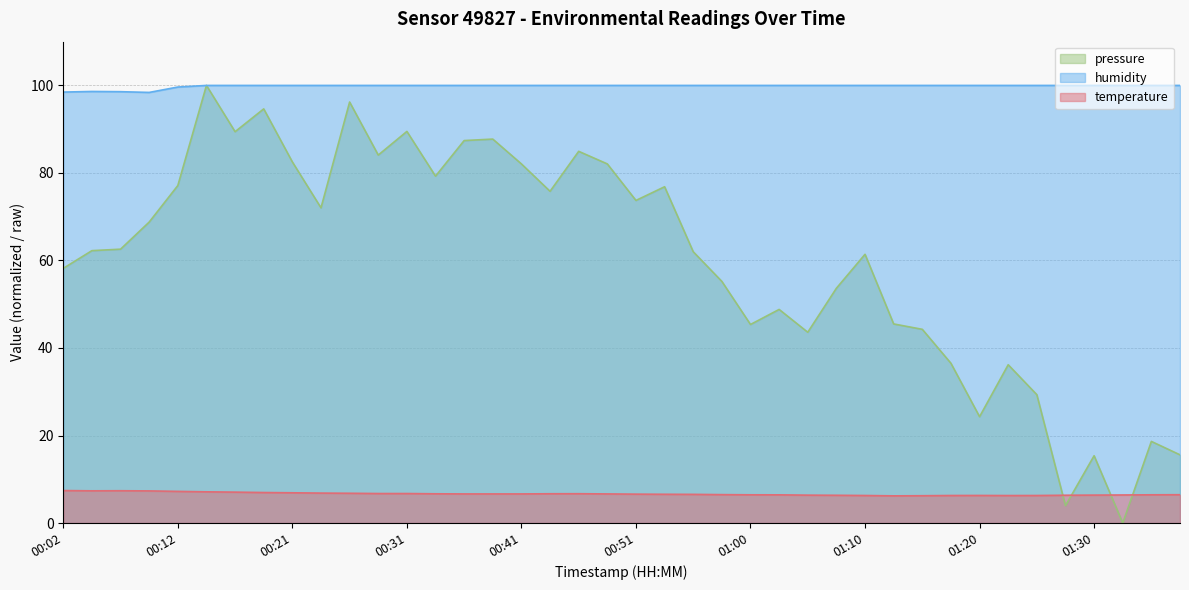

What is the difference between the pressure_norm values at 01:25 and 00:19?

65.3